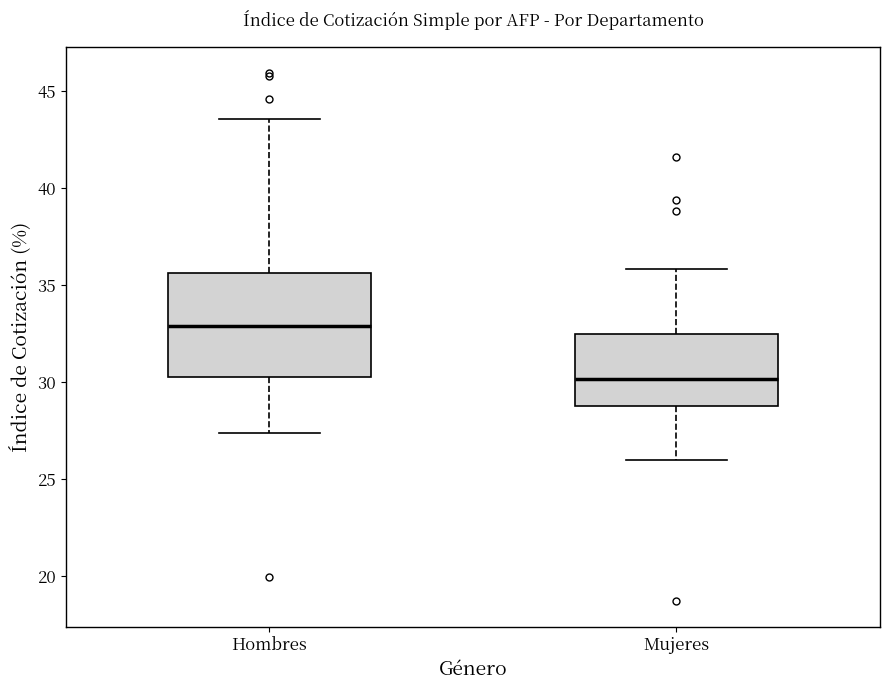

Comparing the boxes themselves (not the whiskers), which one is the tallest?

Hombres